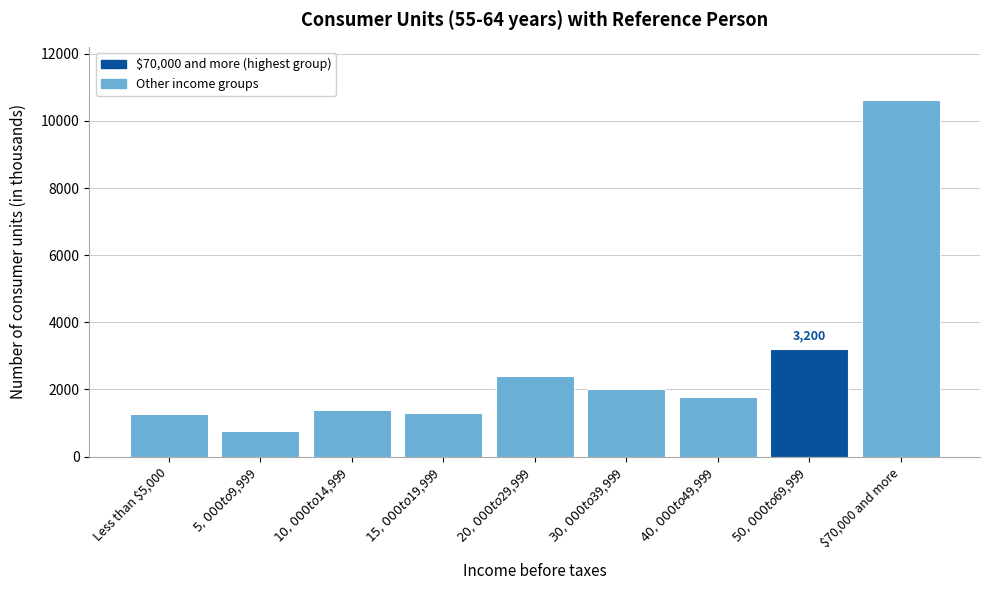

What is the sum of all values?

24677